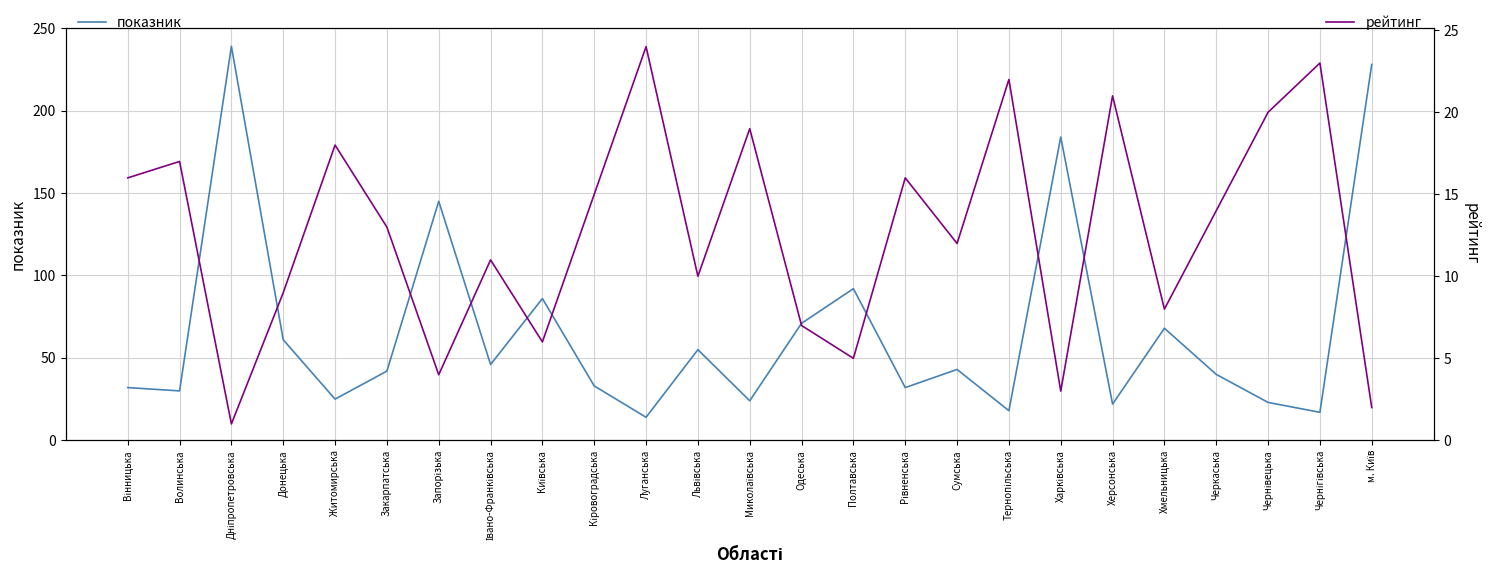

Is it true that показник equals 57 at Вінницька?

False